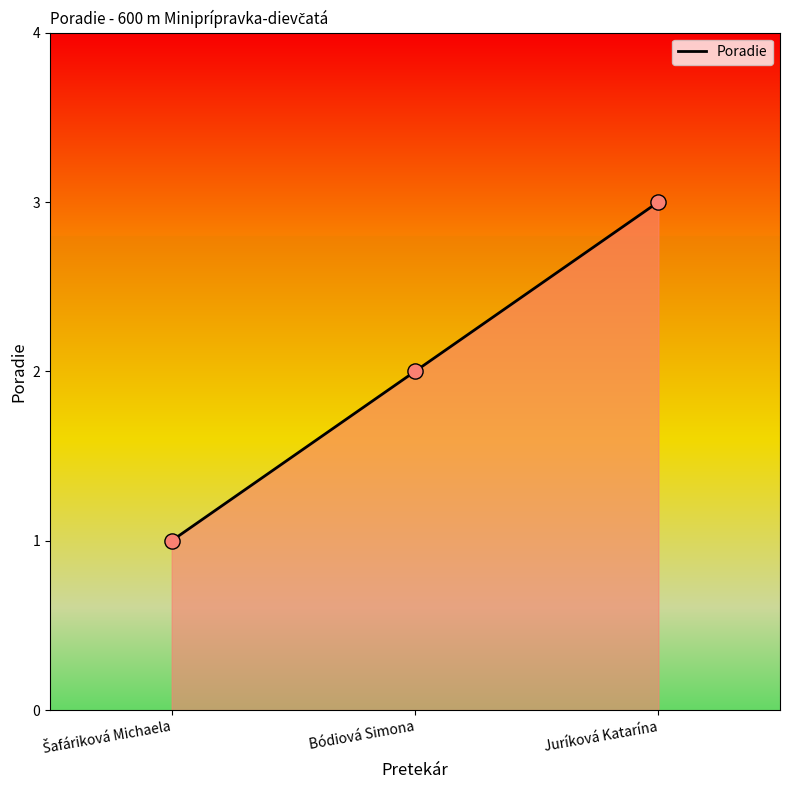

What is the ratio of the value at Bódiová Simona to the value at Šafáriková Michaela?

2.0